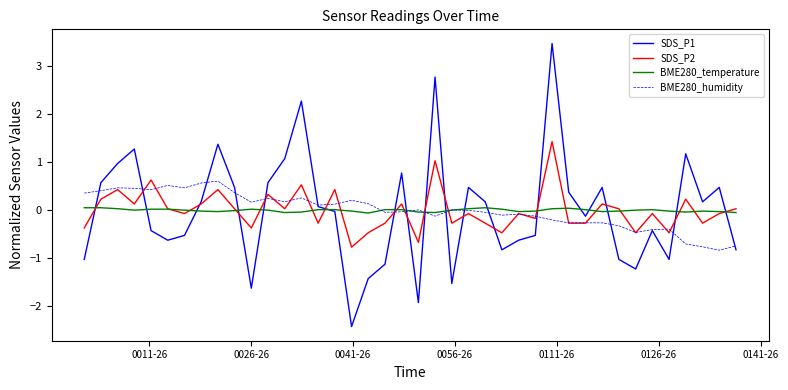

List the series in order of their peak value, highest first.

SDS_P1, SDS_P2, BME280_humidity, BME280_temperature